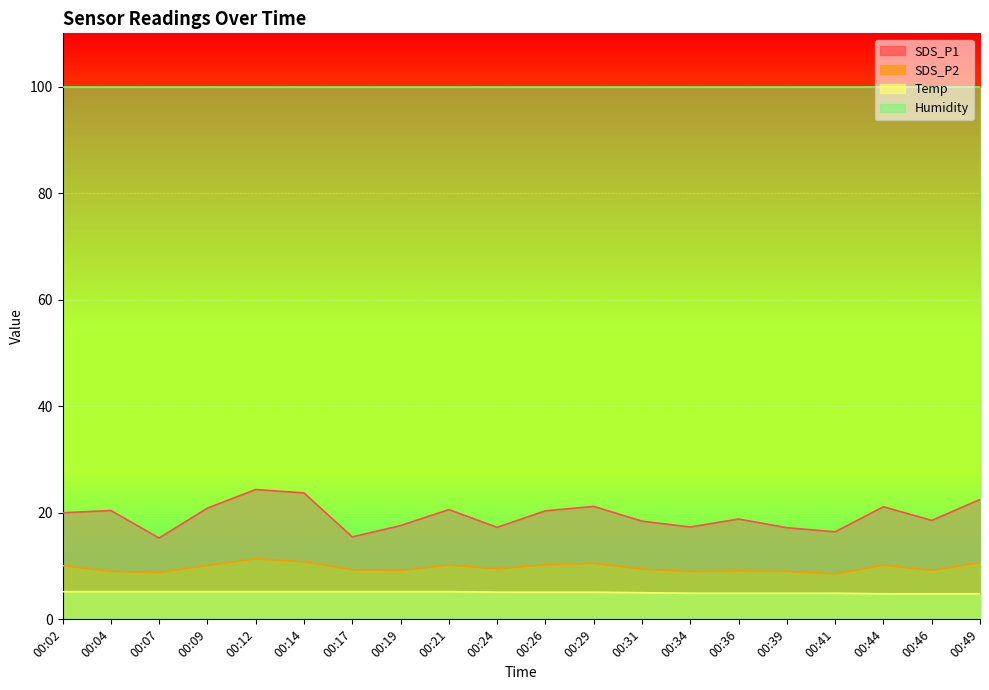

Which series has the largest range (max minus min)?

SDS_P1